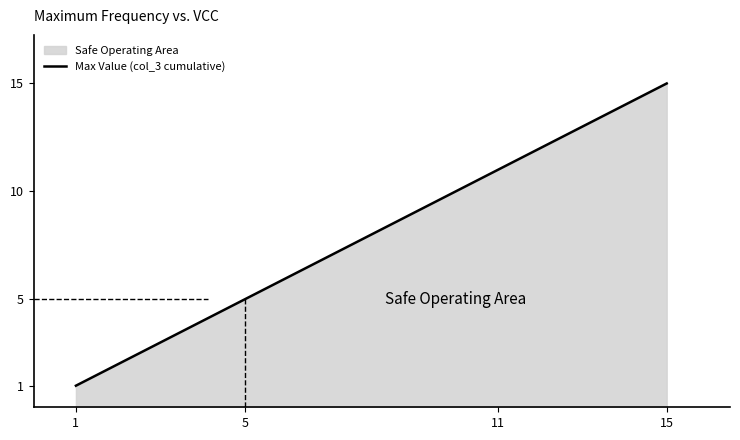

The value at 1 is 1. True or false?

True